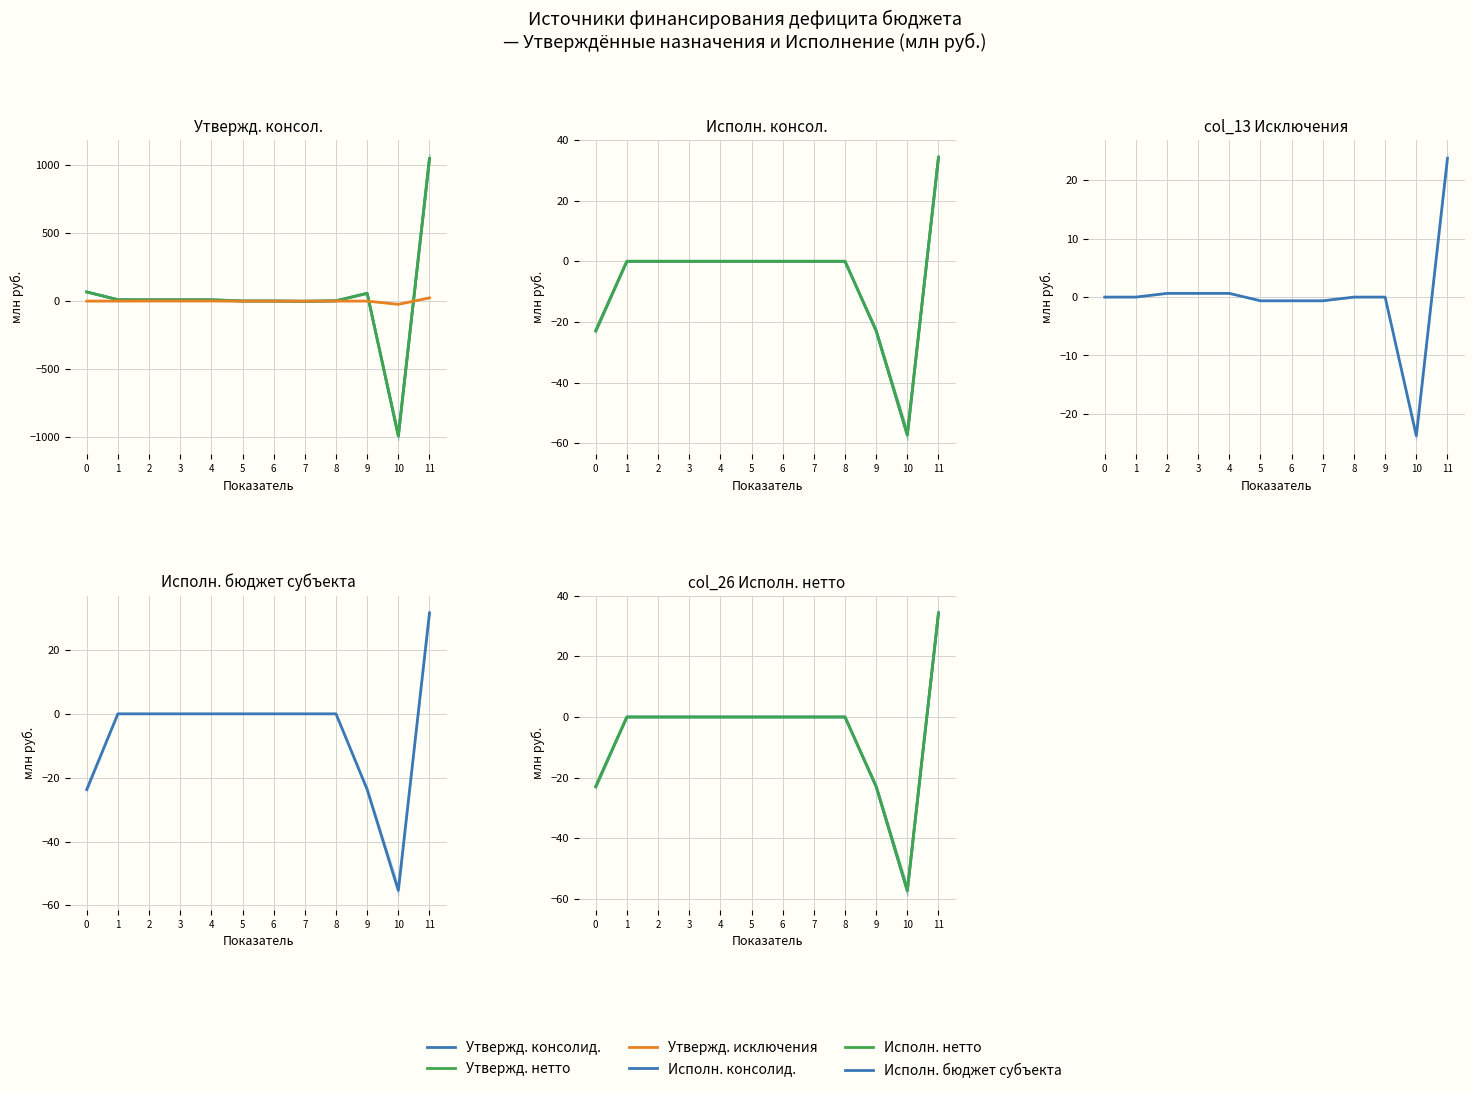

How many lines are shown in the chart?

6